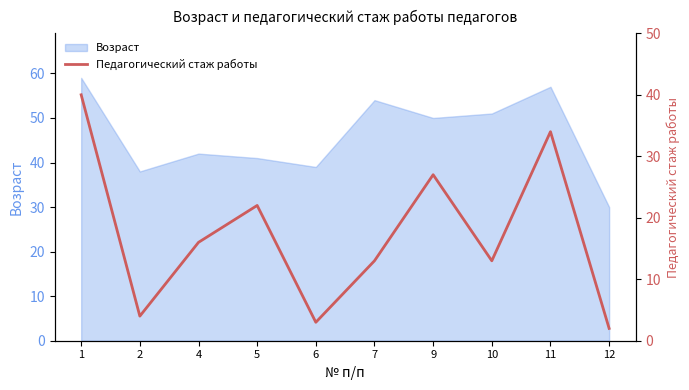

The value of Возраст at 12 is 30. True or false?

True